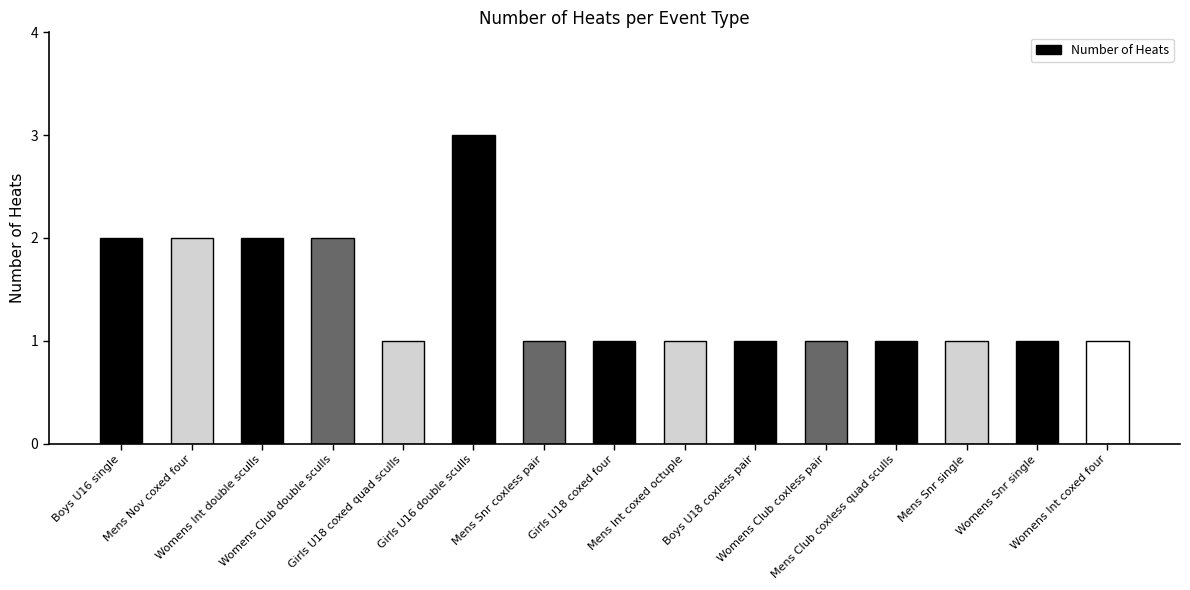

Count the number of categories in the chart.

15